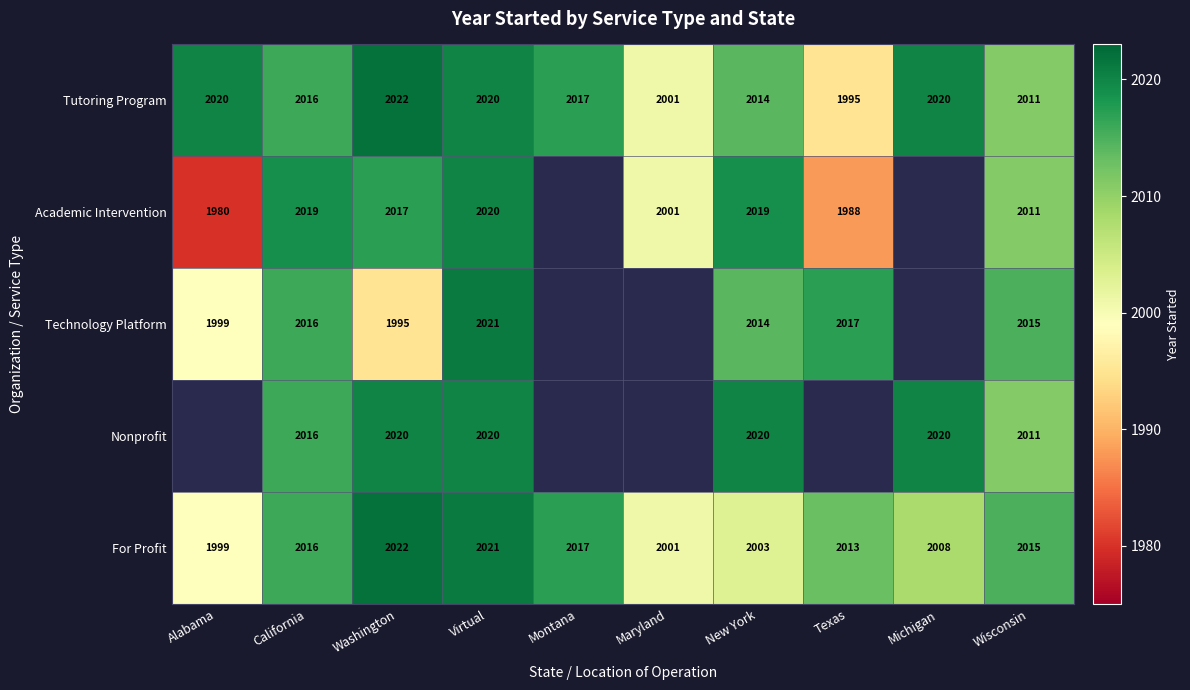

What value does the For Profit series have at Virtual, to the nearest 5?

2020